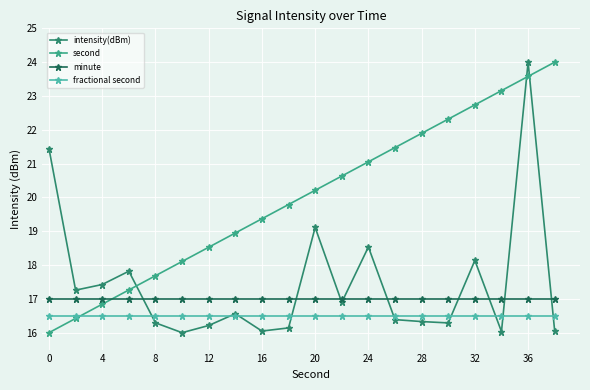

True or false: fractional second and minute intersect in this chart.

False